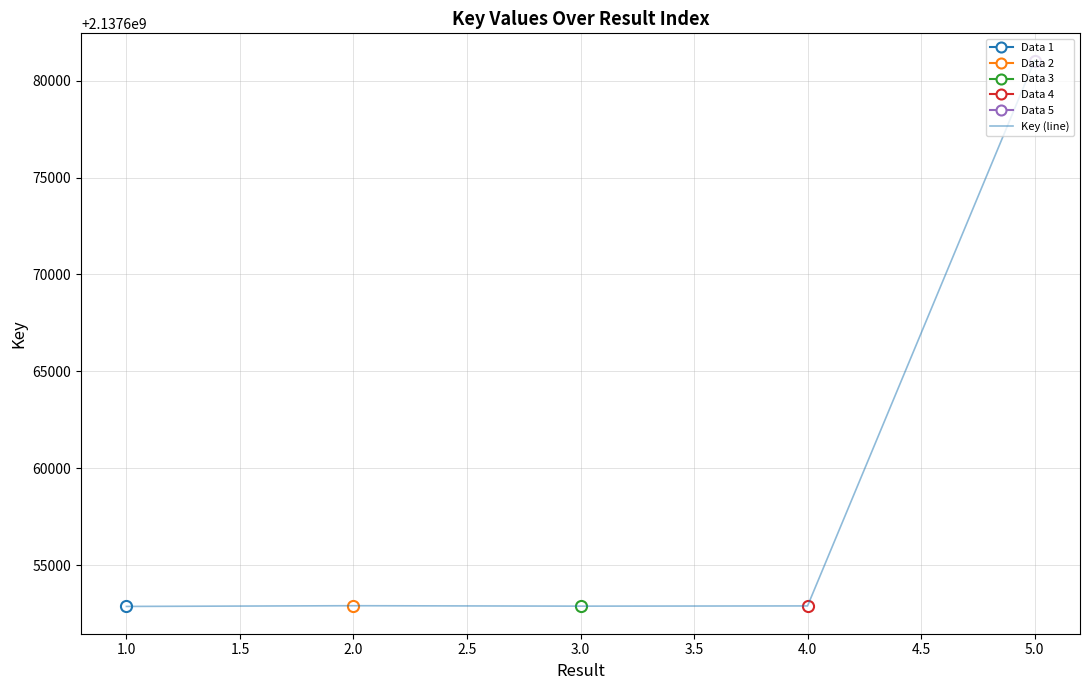

True or false: the data shows 1214951575 at 3.0.

False